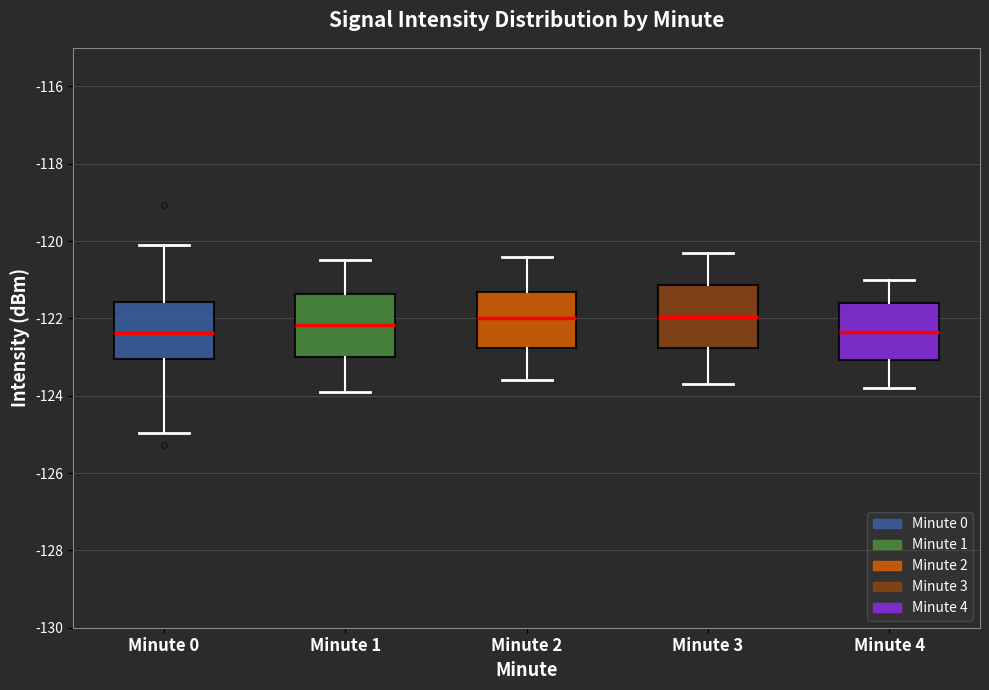

Reading left to right, read every box against the y-axis: the position of its median line, the range the box covers, and the ends of its whiskers. The values are not printed on the chart, so give them approximately, as read against the axis.

Minute 0: median -122.4, box -123.0 to -121.6, whiskers -125.0 to -120.2
Minute 1: median -122.2, box -123.0 to -121.4, whiskers -123.8 to -120.4
Minute 2: median -122.0, box -122.8 to -121.4, whiskers -123.6 to -120.4
Minute 3: median -122.0, box -122.8 to -121.2, whiskers -123.6 to -120.2
Minute 4: median -122.4, box -123.0 to -121.6, whiskers -123.8 to -121.0